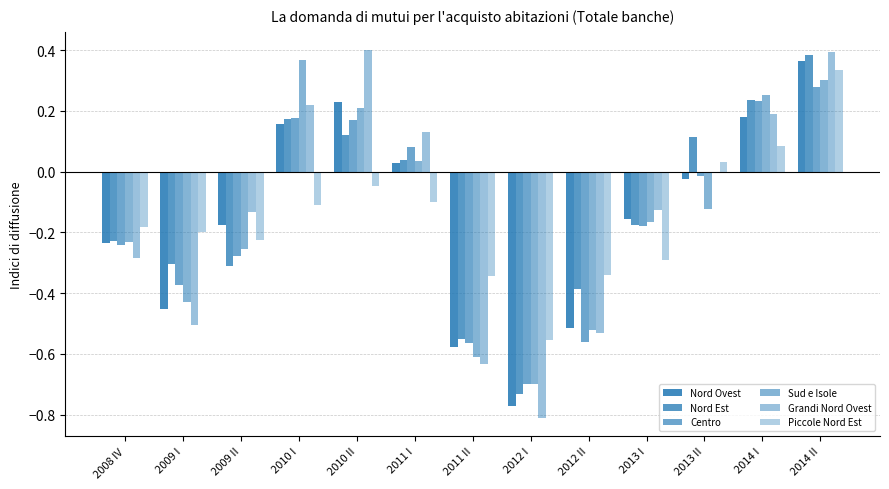

What is the maximum value shown in the chart?

0.4